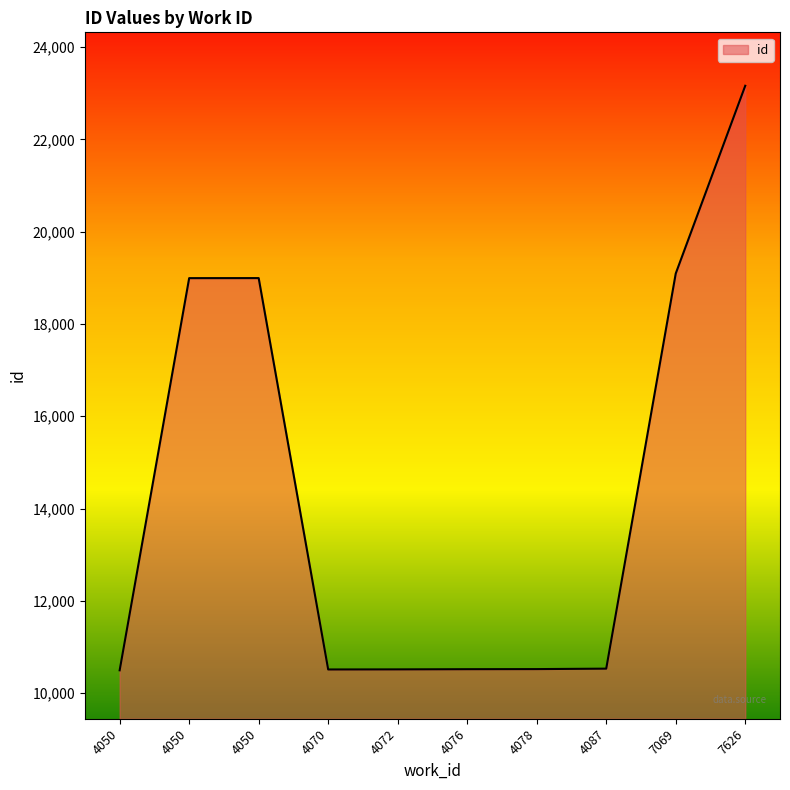

What is the average value?

14334